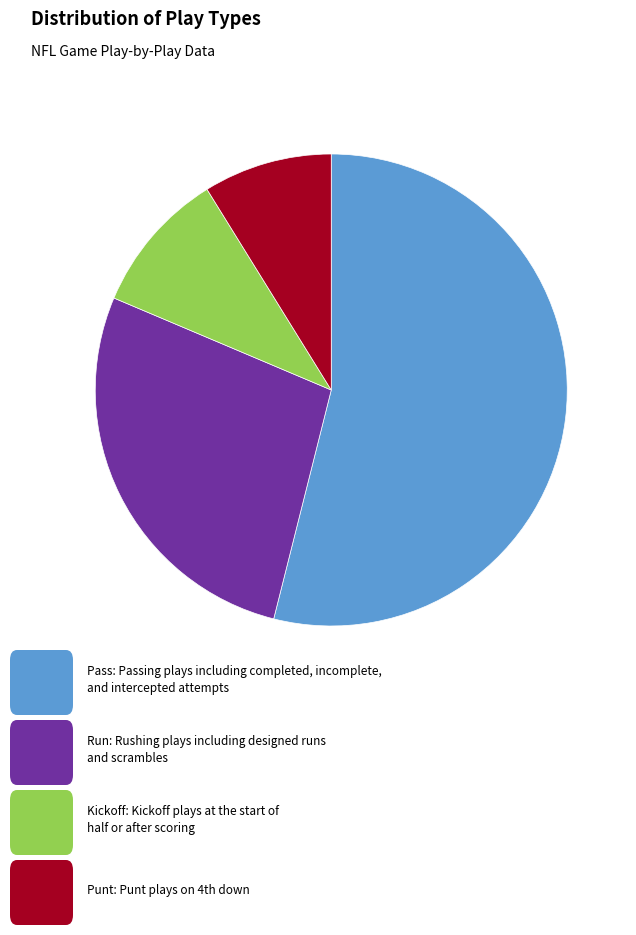

Does any single category account for the majority?

Yes